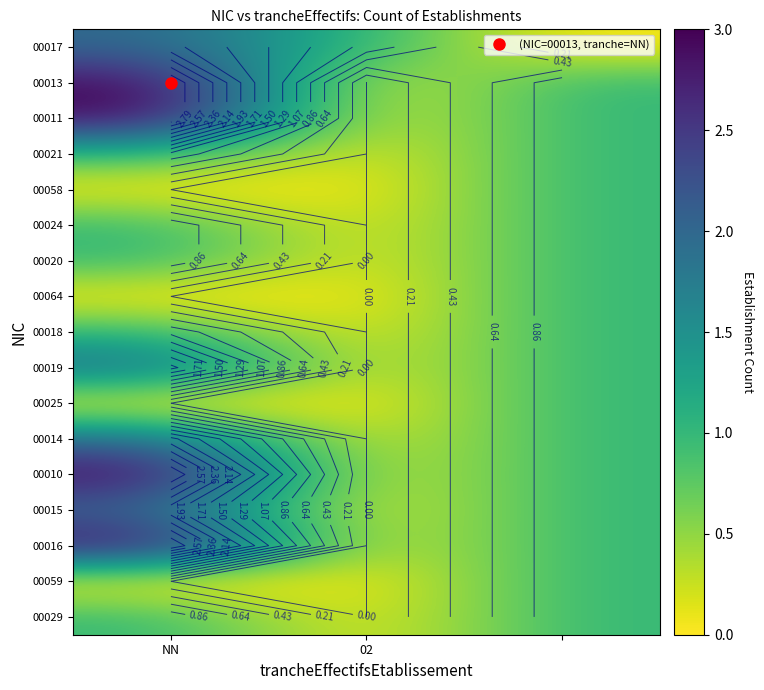

At which category is the sum across all series the highest?

NN